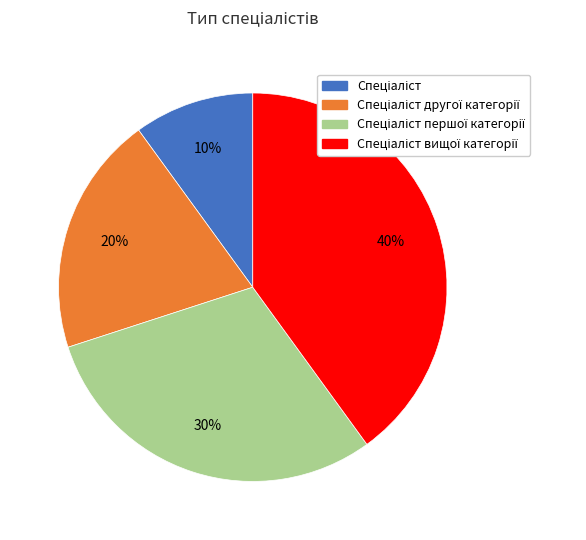

Is there a majority slice in this chart?

No